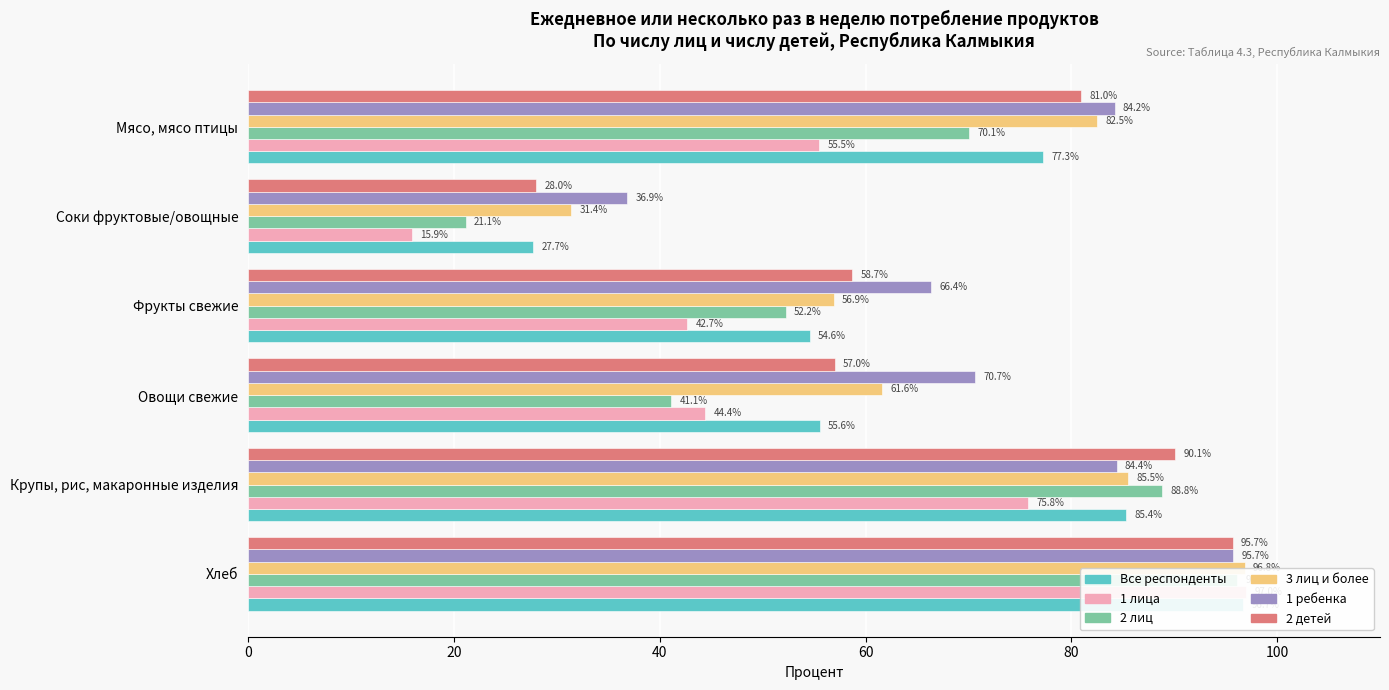

What is the value of the 1 ребенка bar at the 5th from the left?

36.9